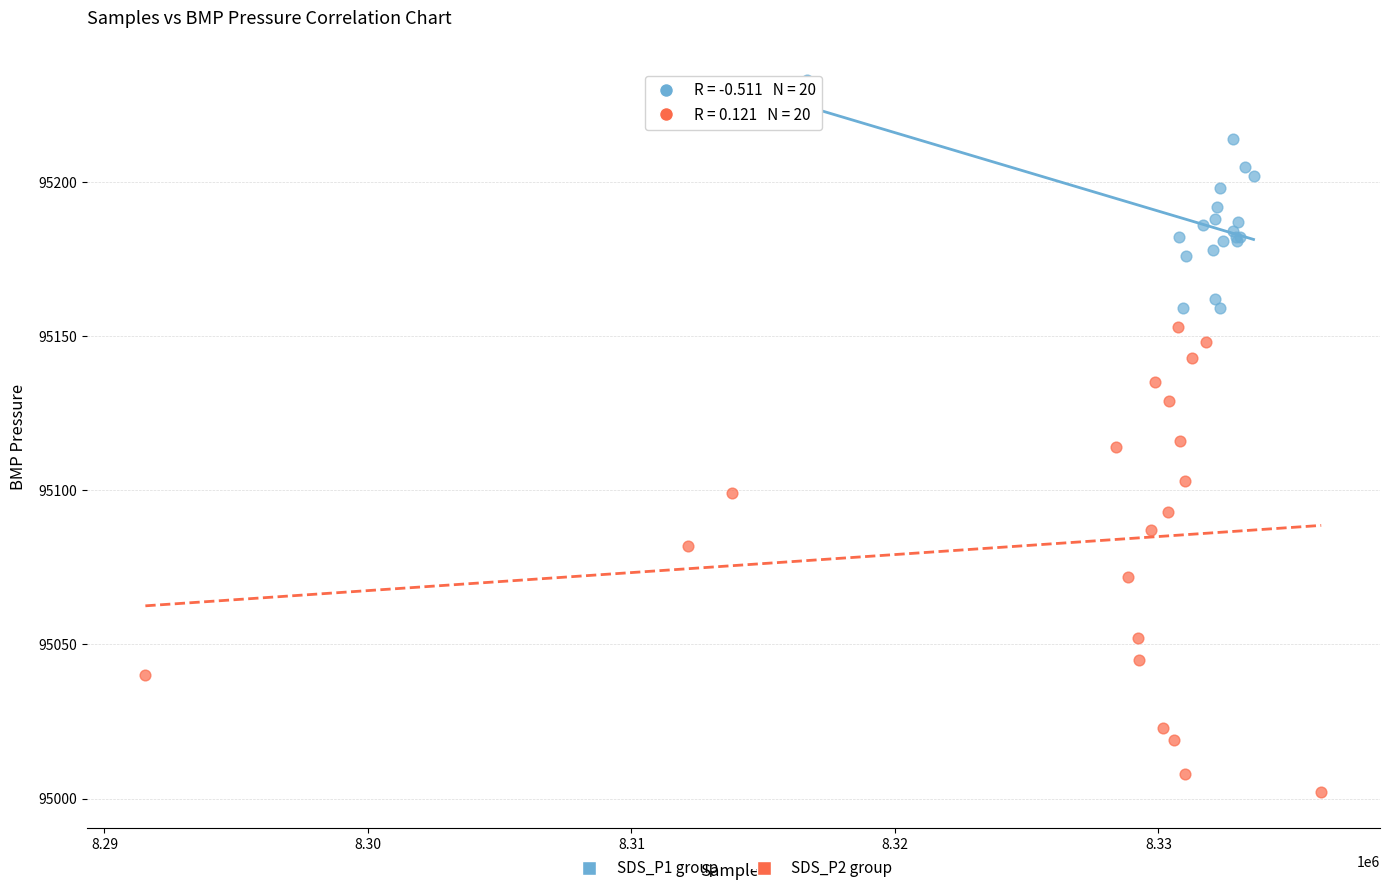

Which series reaches the minimum Y coordinate?

SDS_P2 group